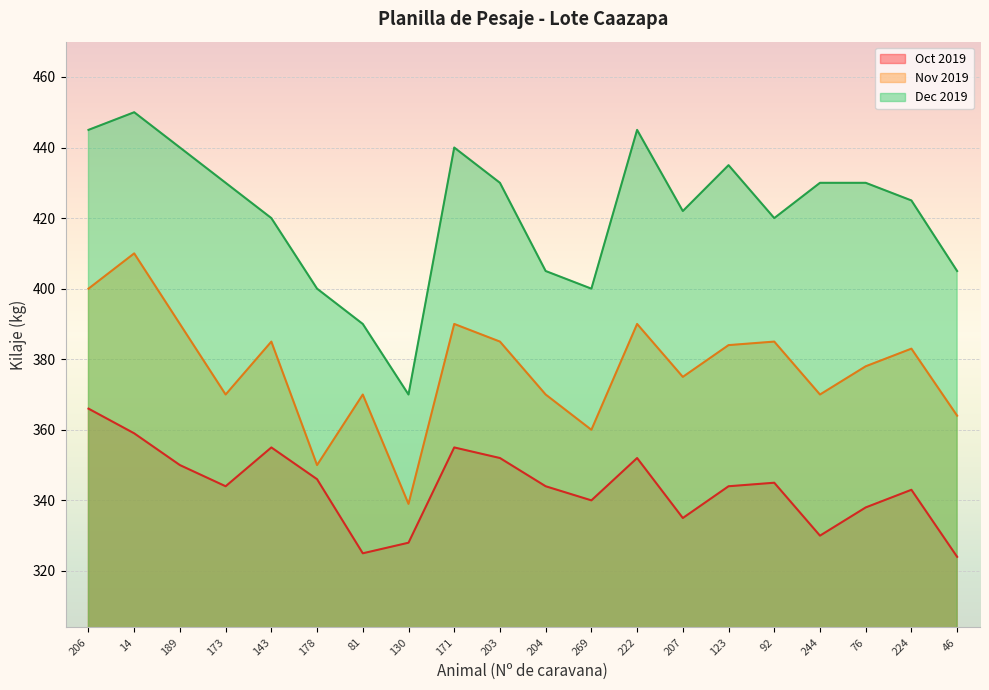

What is the highest value of the Oct 2019 series?

366